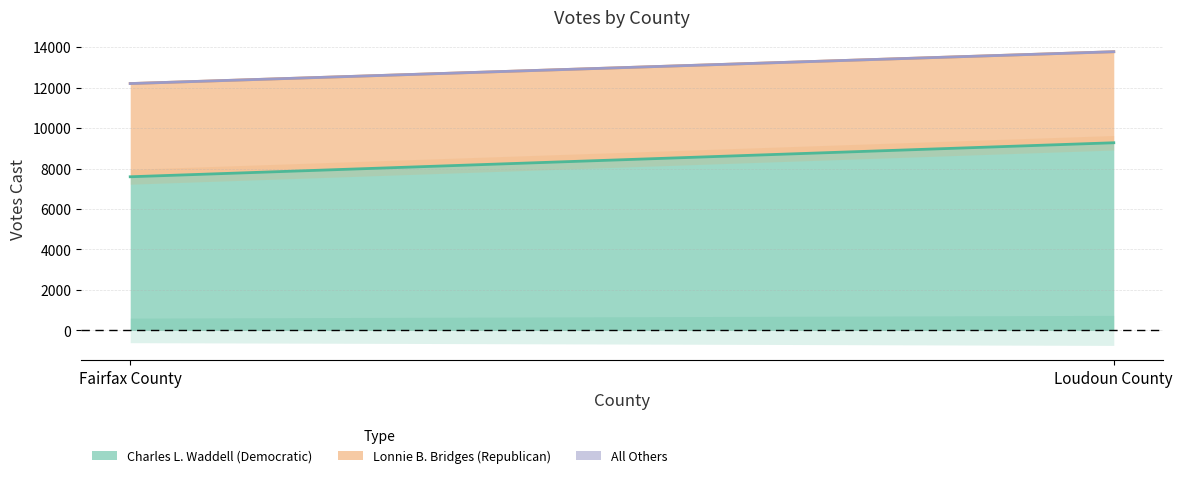

How many Lonnie B. Bridges (Republican) values are between 4499 and 4606?

2